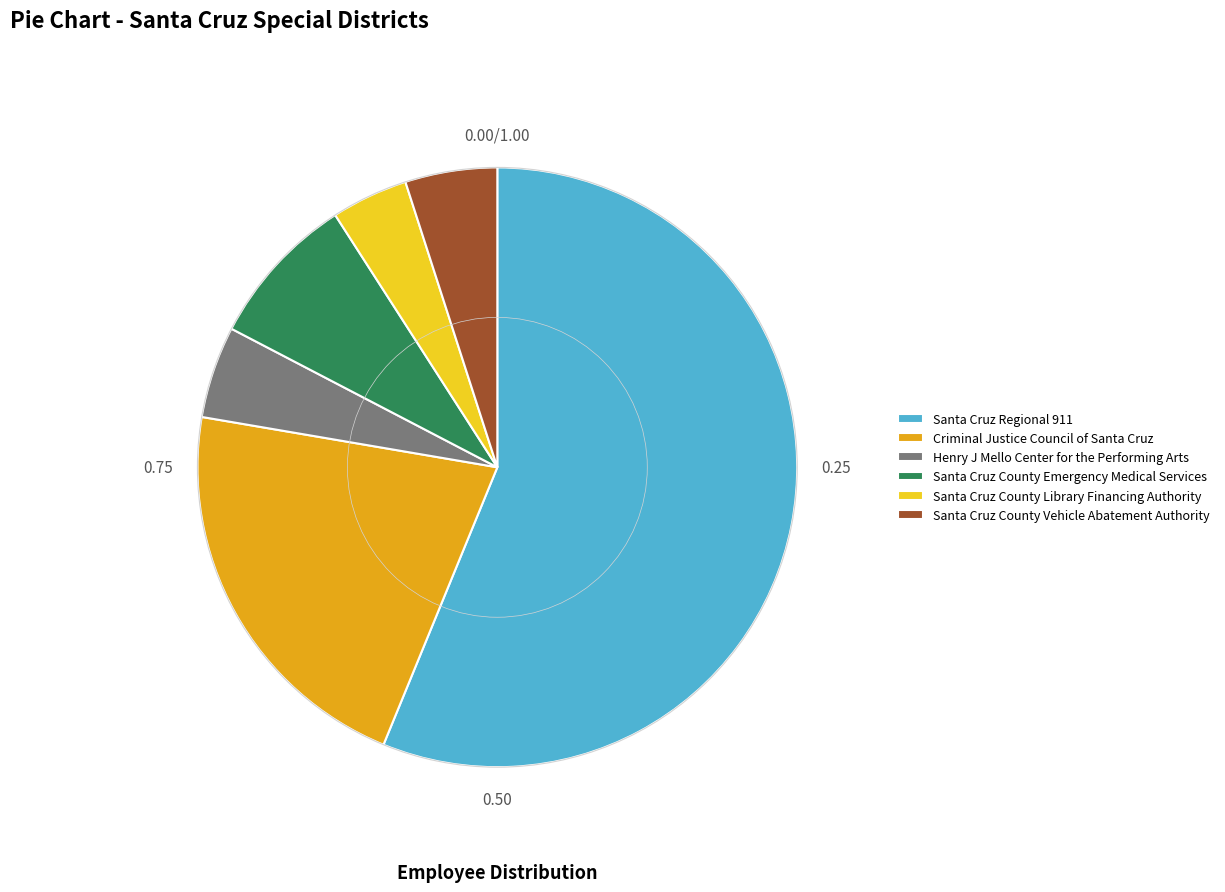

Is Criminal Justice Council of Santa Cruz the majority of the pie?

No